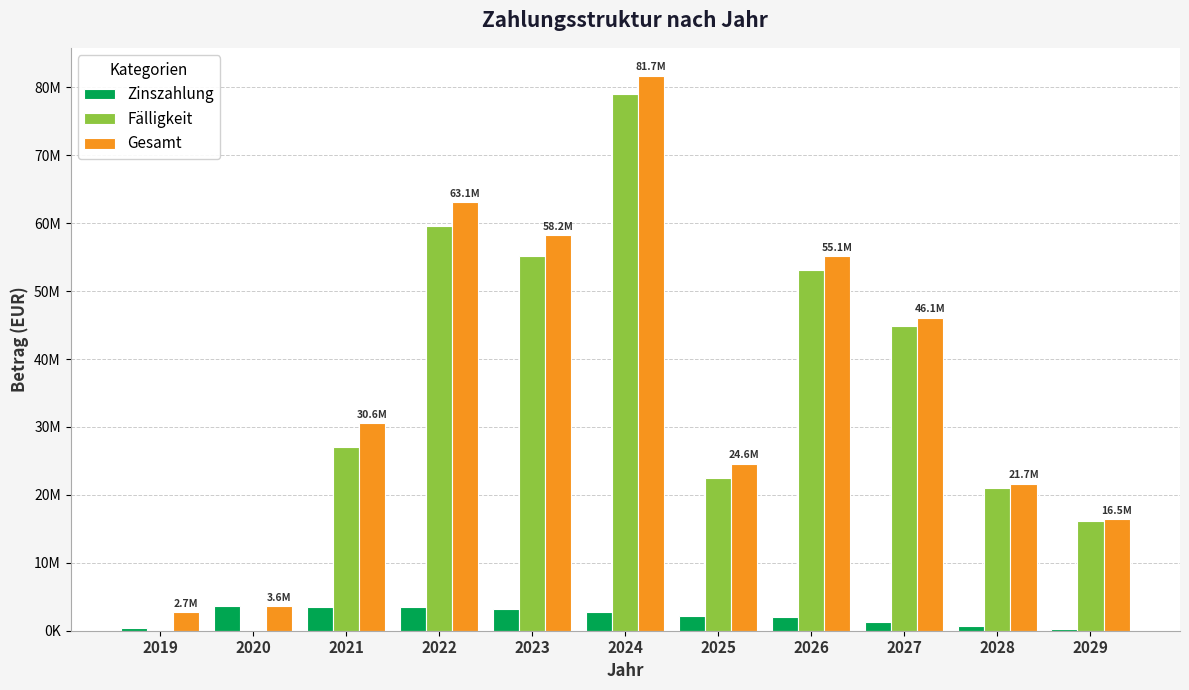

Reading right to left, extract all data points from this chart.

Zinszahlung: 250900.0	662137.6	1219635.2	1960576.9	2192770.1	2751414.9	3124865.0	3518968.1	3533222.6	3577521.2	403736.6
Fälligkeit: 16210000.0	21000000.0	44840000.0	53180000.0	22415000.0	78984000.0	55115000.0	59585000.0	27060000.0	0.0	0.0
Gesamt: 16460900.0	21662137.6	46059635.2	55140577.0	24607770.1	81735414.8	58239865.0	63103968.1	30593222.6	3577521.2	2685191.5